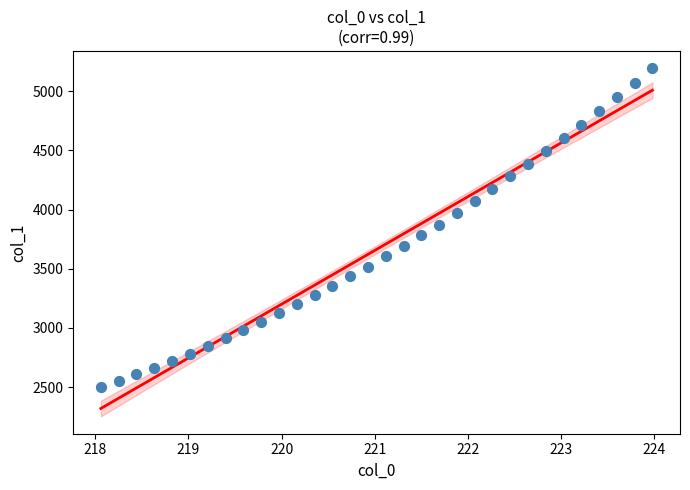

What is the range of X values (max minus min)?

5.9